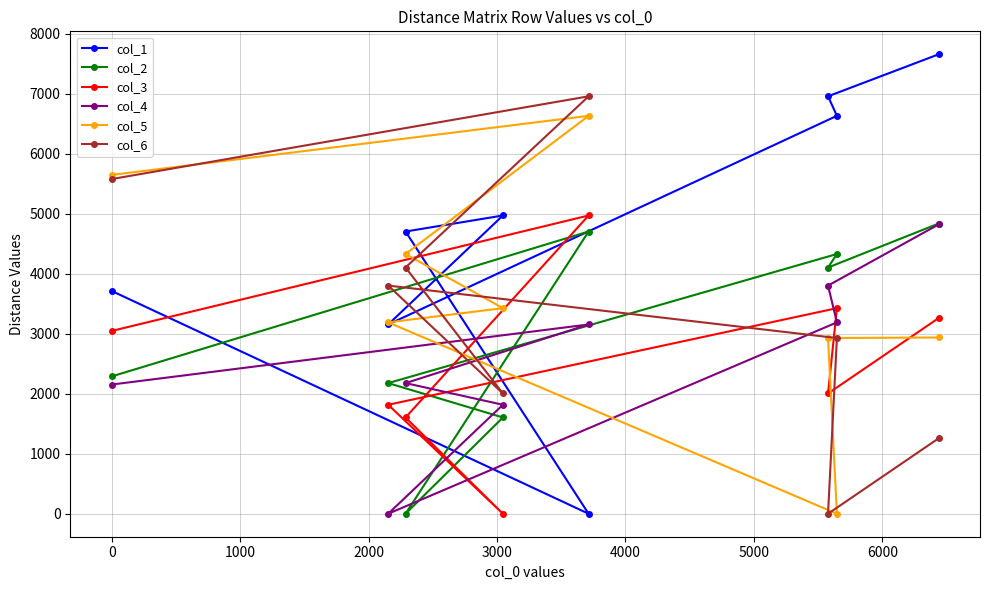

At how many categories does at least one series exceed 3520?

8